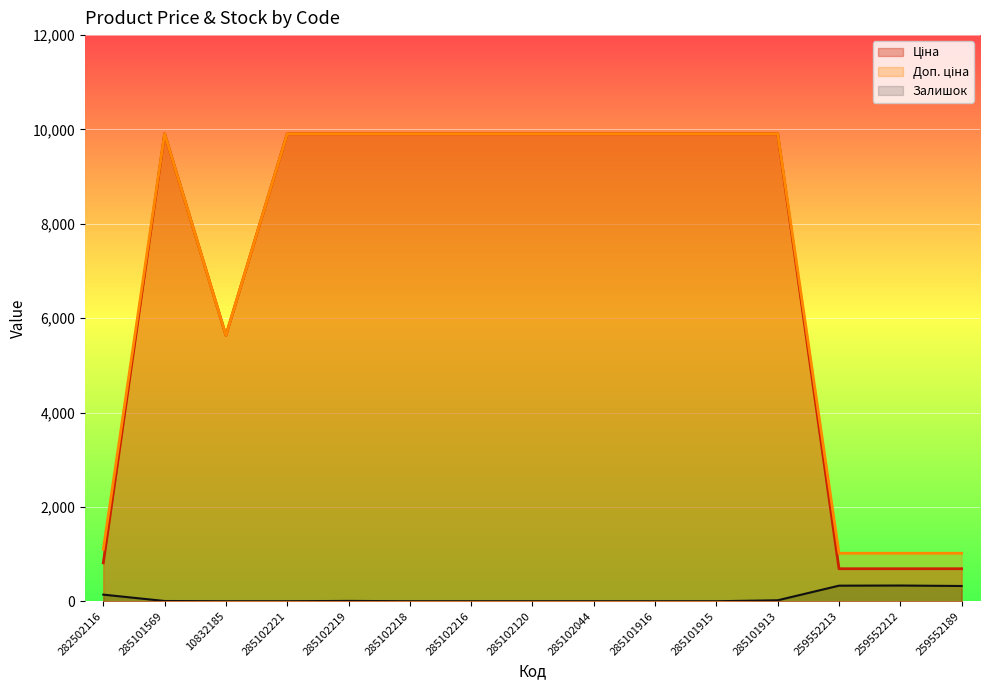

Reading left to right, transcribe all the data shown in this chart.

Ціна: 282502116=813.0	285101569=9908.5	10832185=5636.0	285102221=9908.5	285102219=9908.5	285102218=9908.5	285102216=9908.5	285102120=9908.5	285102044=9908.5	285101916=9908.5	285101915=9908.5	285101913=9908.5	259552213=689.1	259552212=689.1	259552189=689.1
Доп. ціна: 282502116=1101.8	285101569=9908.5	10832185=5636.0	285102221=9908.5	285102219=9908.5	285102218=9908.5	285102216=9908.5	285102120=9908.5	285102044=9908.5	285101916=9908.5	285101915=9908.5	285101913=9908.5	259552213=1017.8	259552212=1017.8	259552189=1017.8
Залишок: 282502116=140.0	285101569=5.0	10832185=0.0	285102221=0.0	285102219=7.0	285102218=0.0	285102216=0.0	285102120=0.0	285102044=0.0	285101916=0.0	285101915=0.0	285101913=20.0	259552213=330.0	259552212=333.0	259552189=323.0